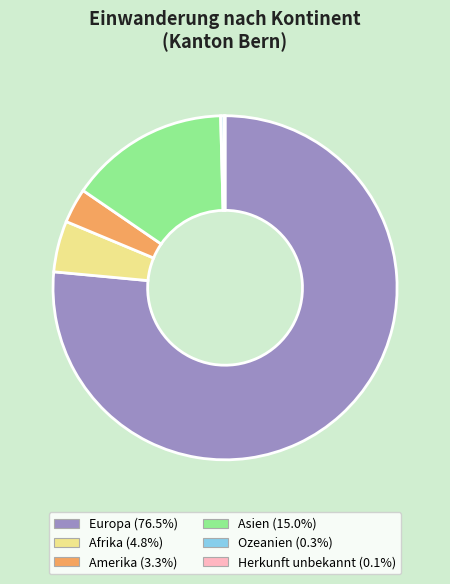

Which category has the biggest portion of the pie?

Europa